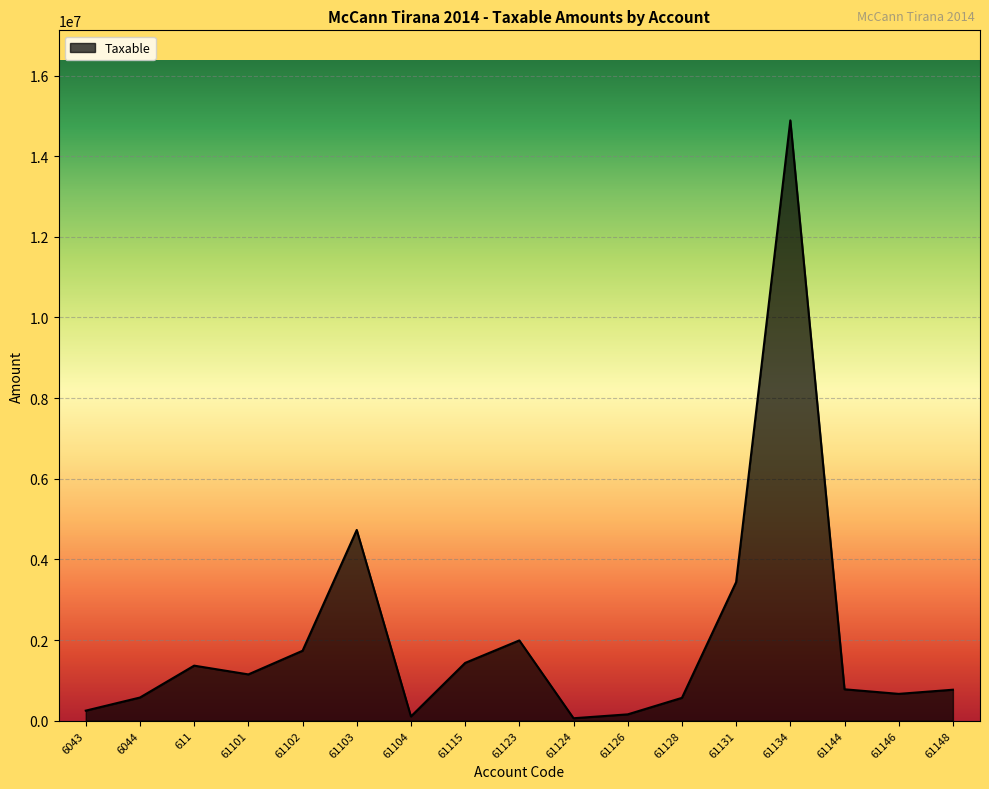

Does the chart display data point markers on the line(s)?

No